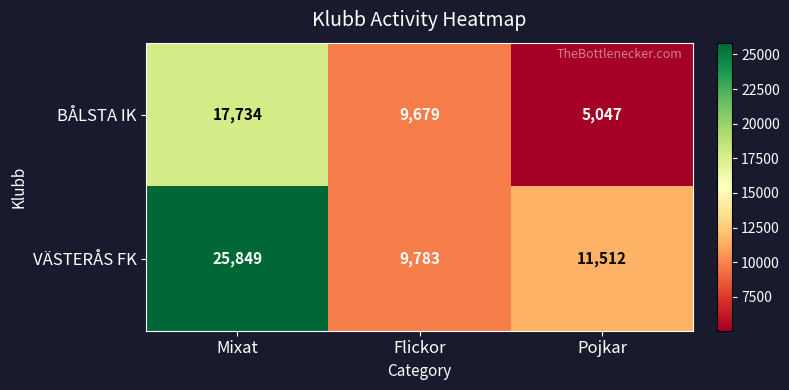

The VÄSTERÅS FK series shows 11512 at Pojkar. True or false?

True